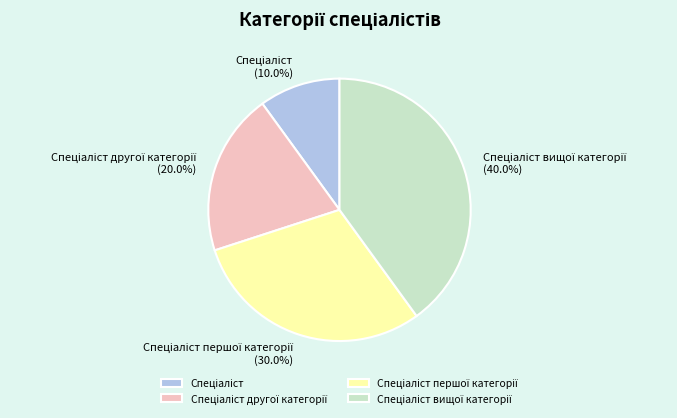

Is there a majority slice in this chart?

No